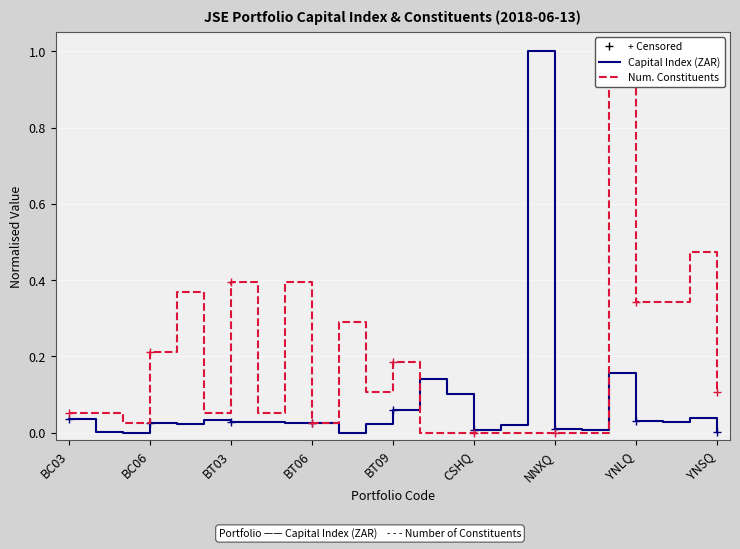

Which series ends up on top after the final intersection of Number of Constituents and Capital Index (ZAR)?

Number of Constituents